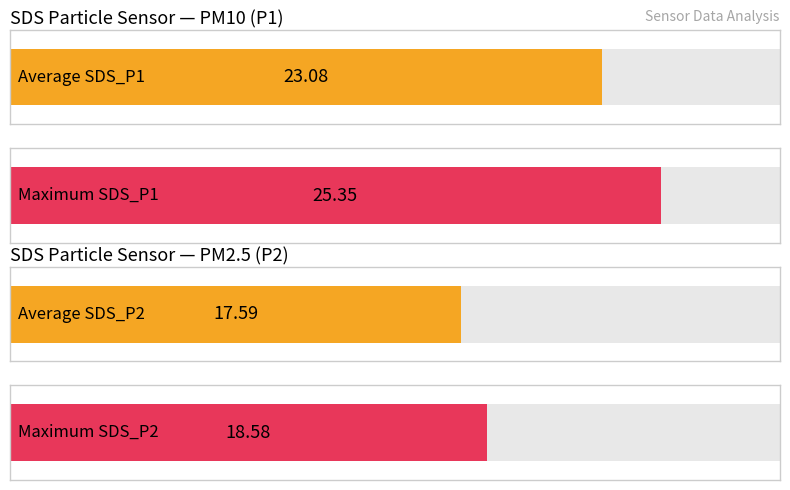

How many bars are there in each group?

2